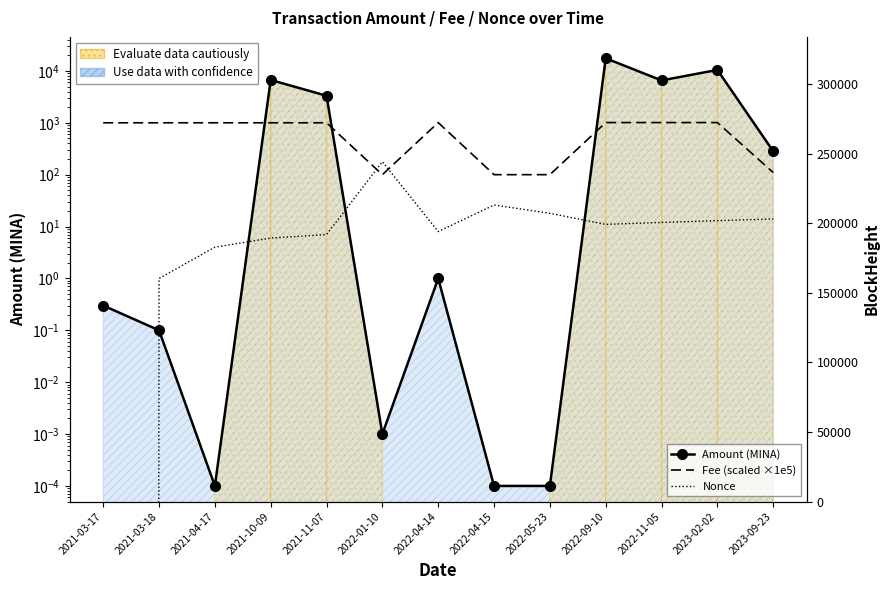

Reading left to right, extract all data points from this chart.

Amount (MINA): 0.3	0.1	0.0	6686.0	3322.0	0.0	1.0	0.0	0.0	17523.0	6556.0	10450.0	282.0
Fee (scaled ×1e5): 1000.0	1000.0	1000.0	1000.0	1000.0	100.0	1010.0	100.0	100.0	1010.0	1010.0	1010.0	110.0
Nonce: 0.0	1.0	4.0	6.0	7.0	178.0	8.0	26.0	18.0	11.0	12.0	13.0	14.0
BlockHeight: 292.0	403.0	10777.0	69349.0	78377.0	98451.0	127854.0	128094.0	140572.0	176764.0	194776.0	221760.0	290231.0